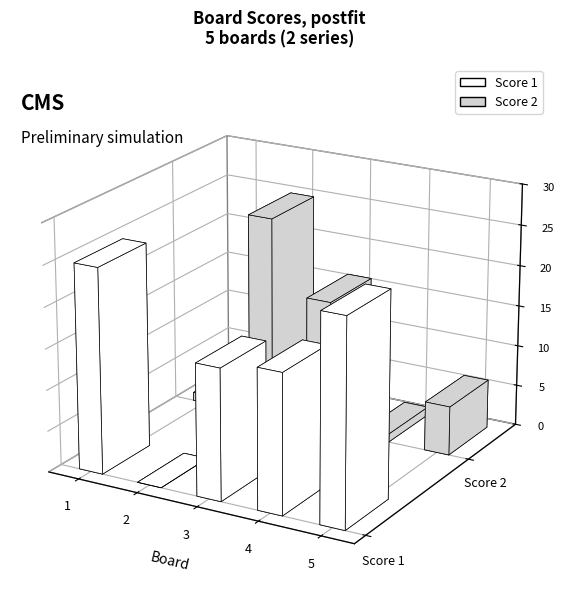

Which series has the largest range (max minus min)?

Score 1